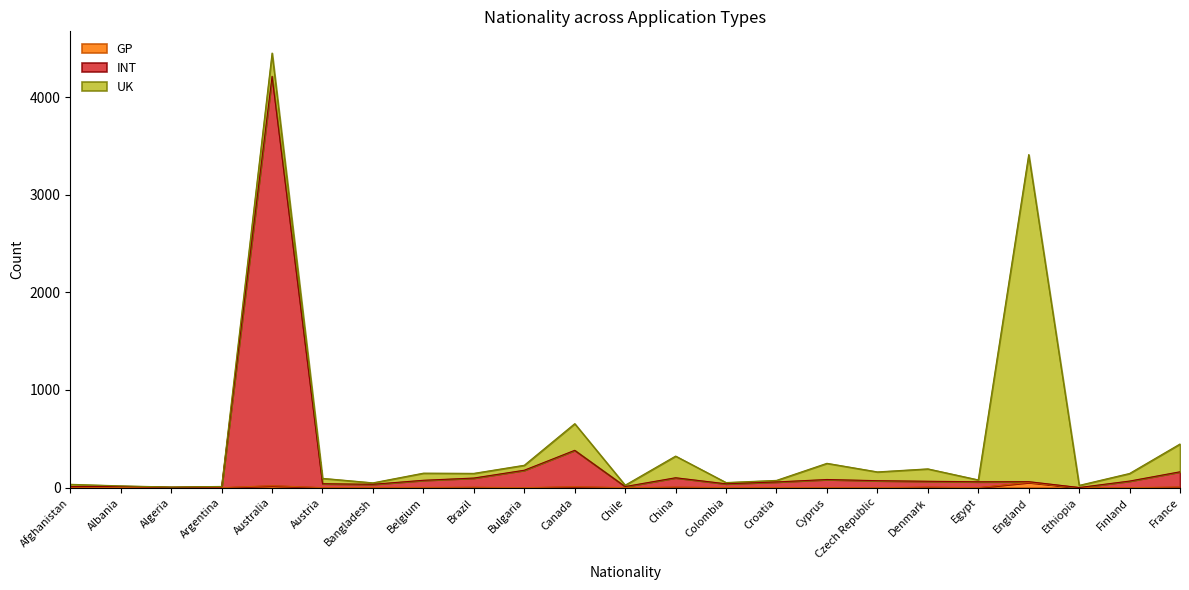

What is the difference between the maximum and minimum values in the INT series?

4212